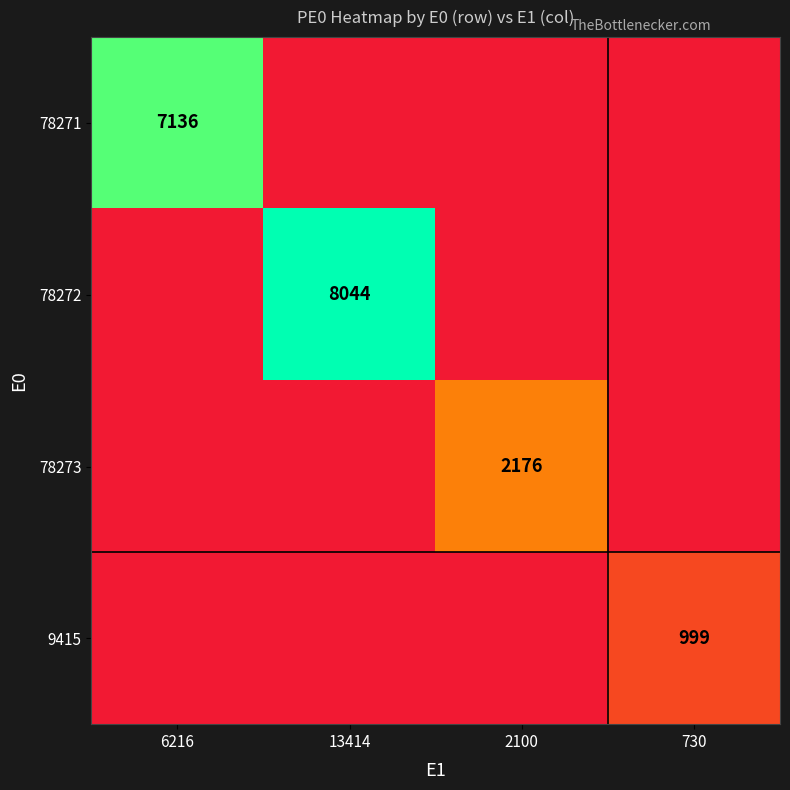

True or false: 78273 has a value of 883 at 6216.

False